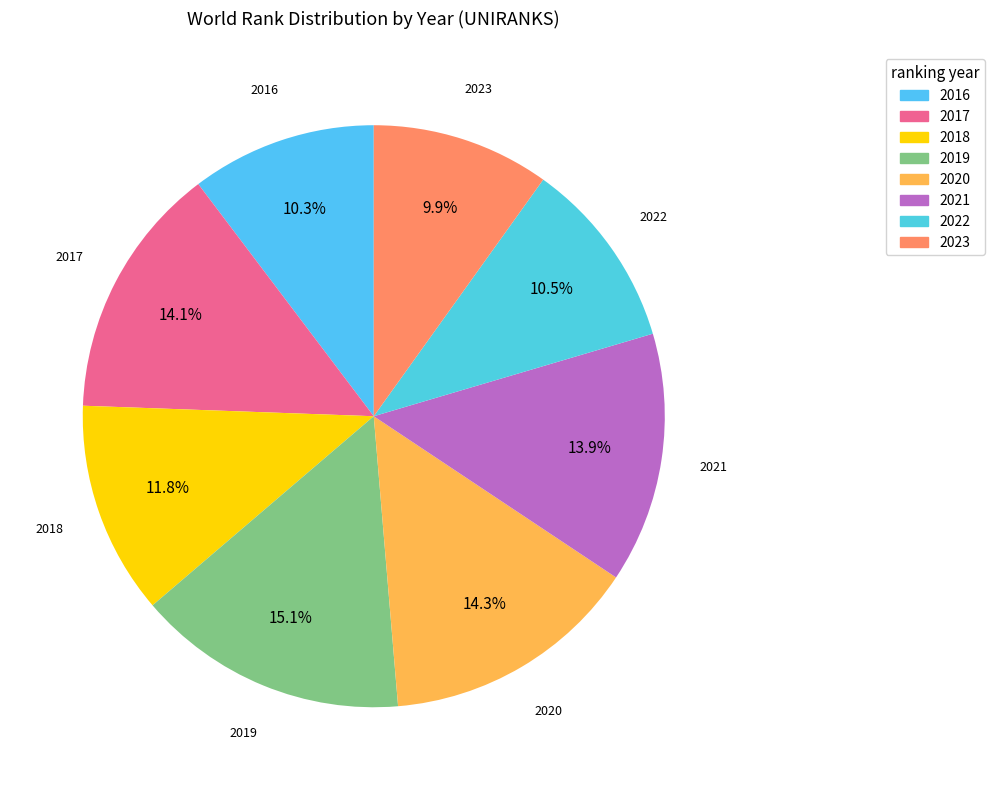

How many slices are in this pie chart?

8